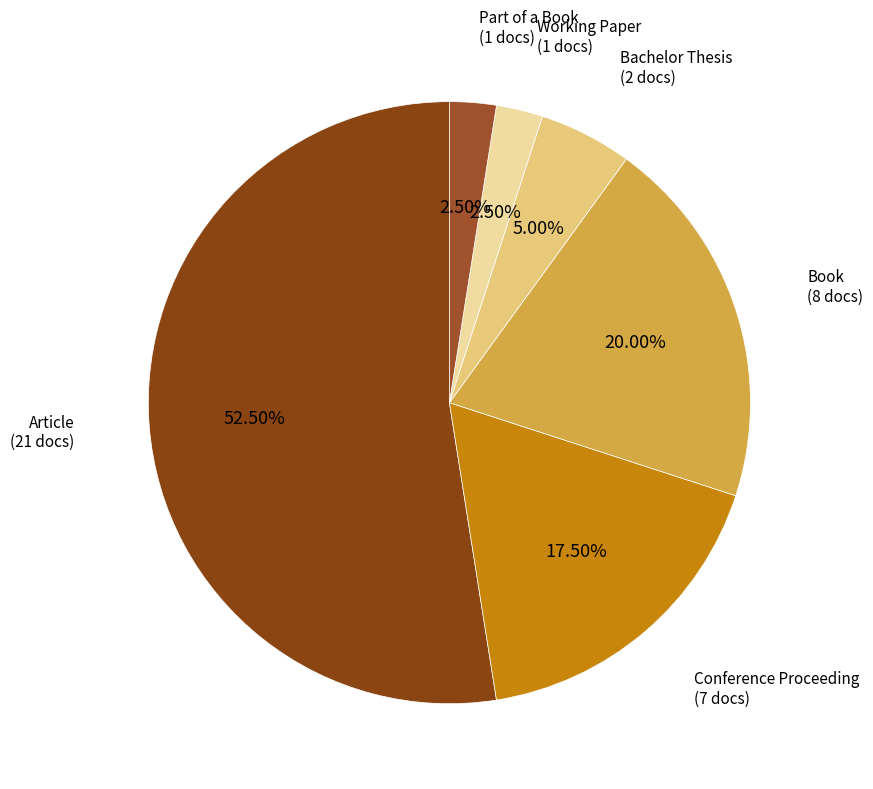

Count the number of slices in the pie.

6